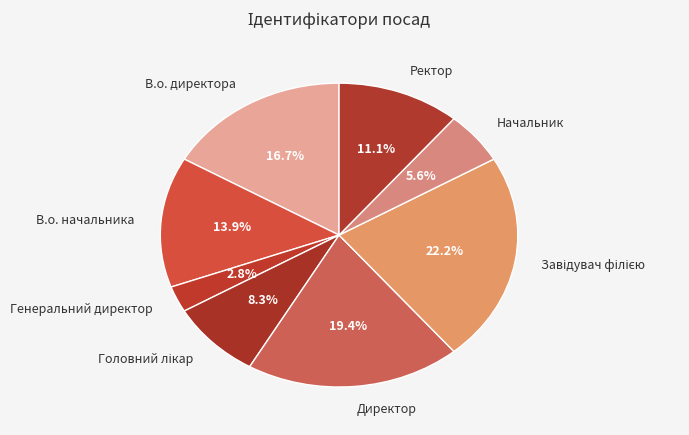

Do Генеральний директор and Начальник together represent more than half of the pie?

No